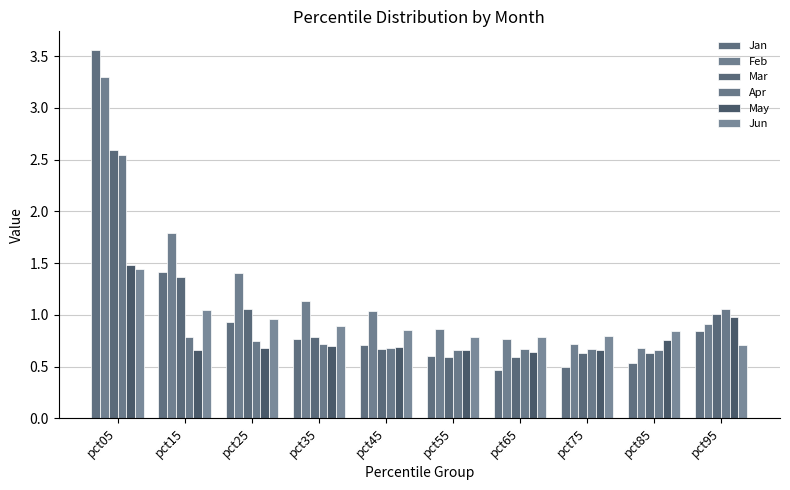

The value of Jan at pct55 is 0.6. True or false?

True